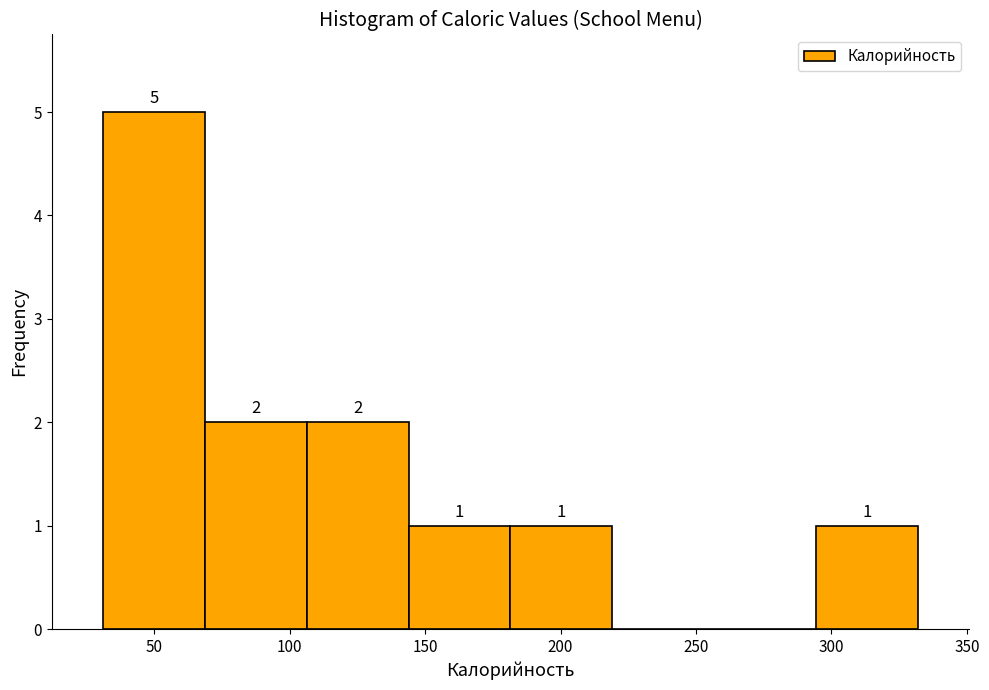

Over which range of the x-axis is the bar tallest?

30 to 70